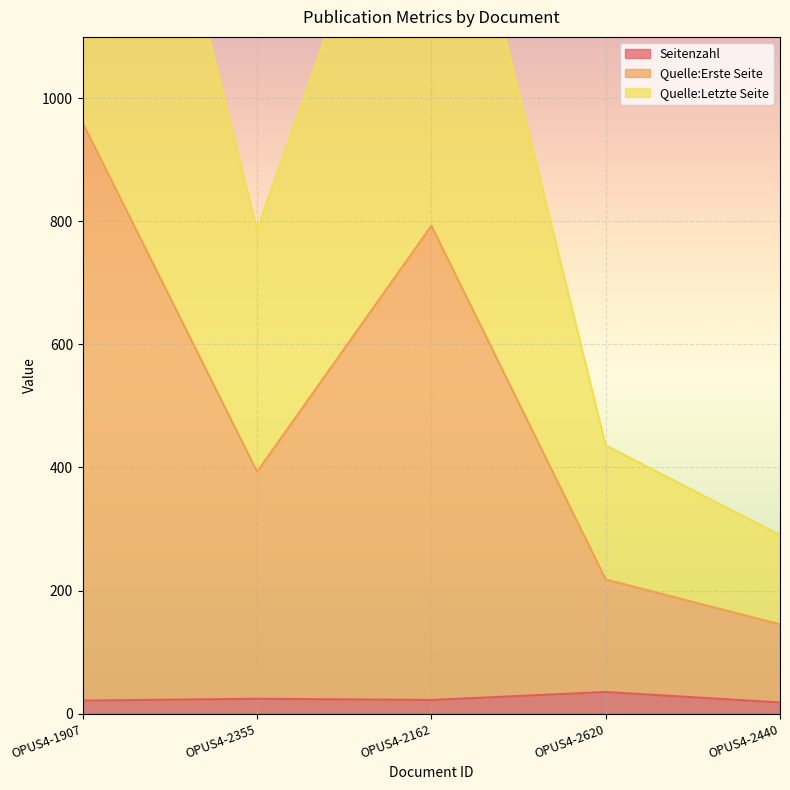

How many interior local peaks does the Seitenzahl series have?

2